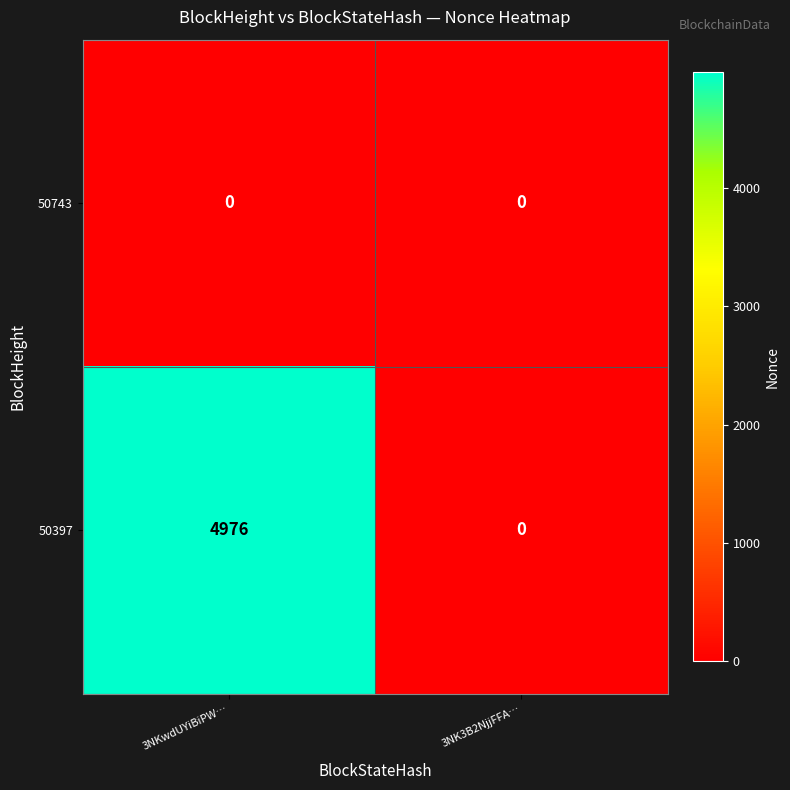

At which category is the sum across all series the highest?

3NKwdUYiBiPW…